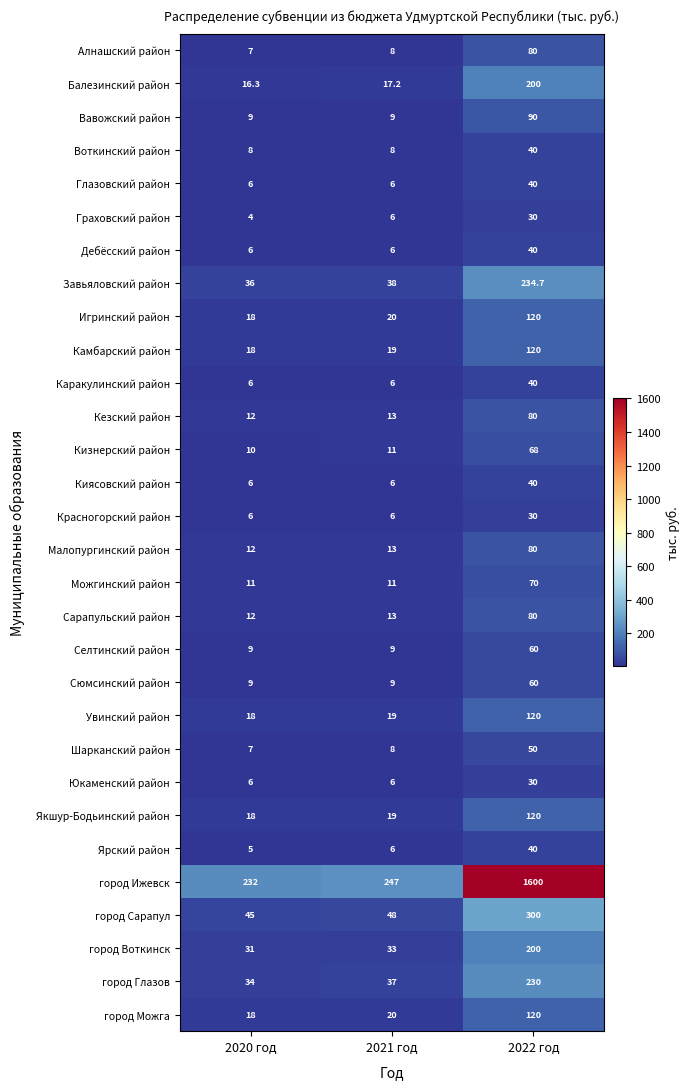

Is the value of Кезский район at 2022 год greater than the value of город Можга at 2021 год?

Yes